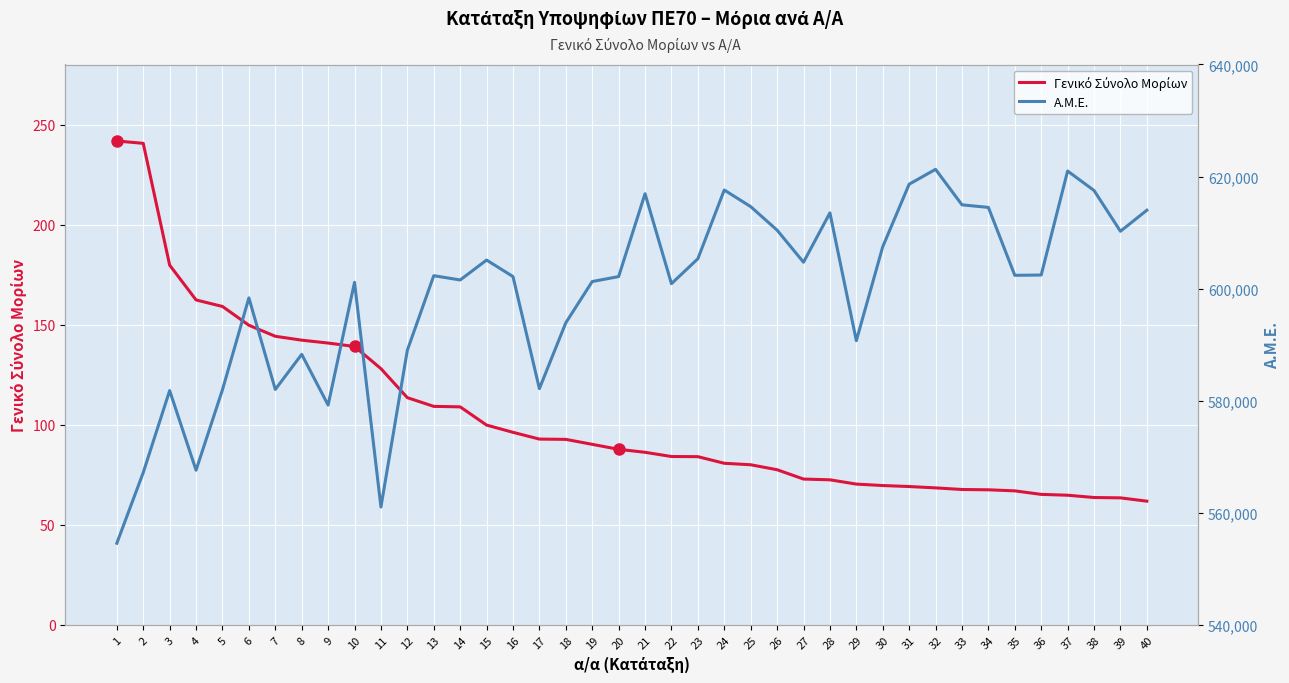

Which series has the largest total across all categories?

Α.Μ.Ε.